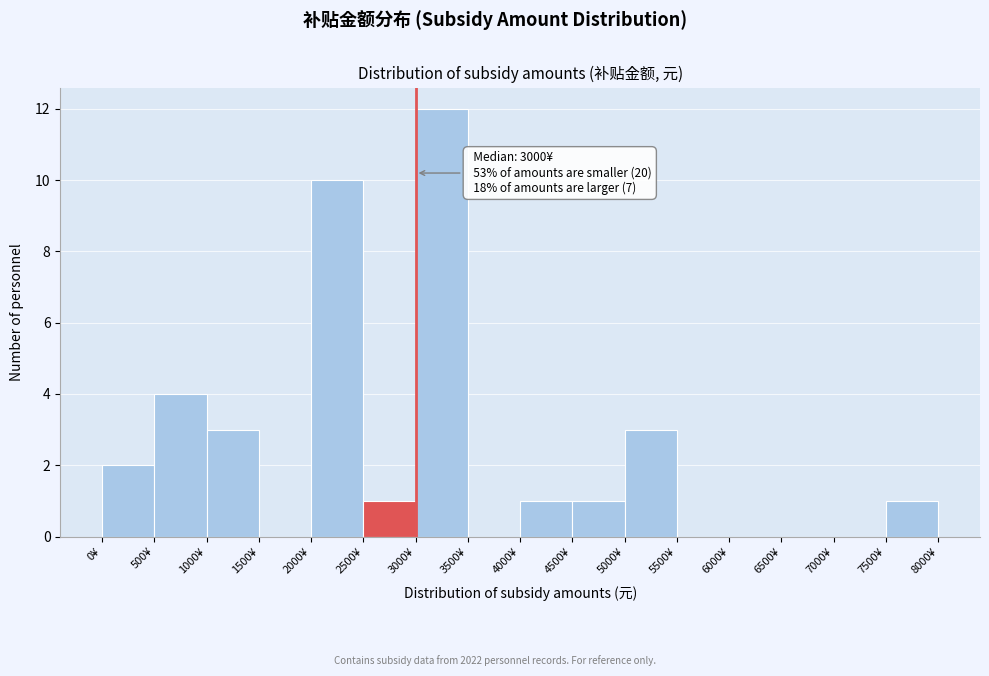

Over which range of the x-axis is the bar tallest?

3000 to 3500